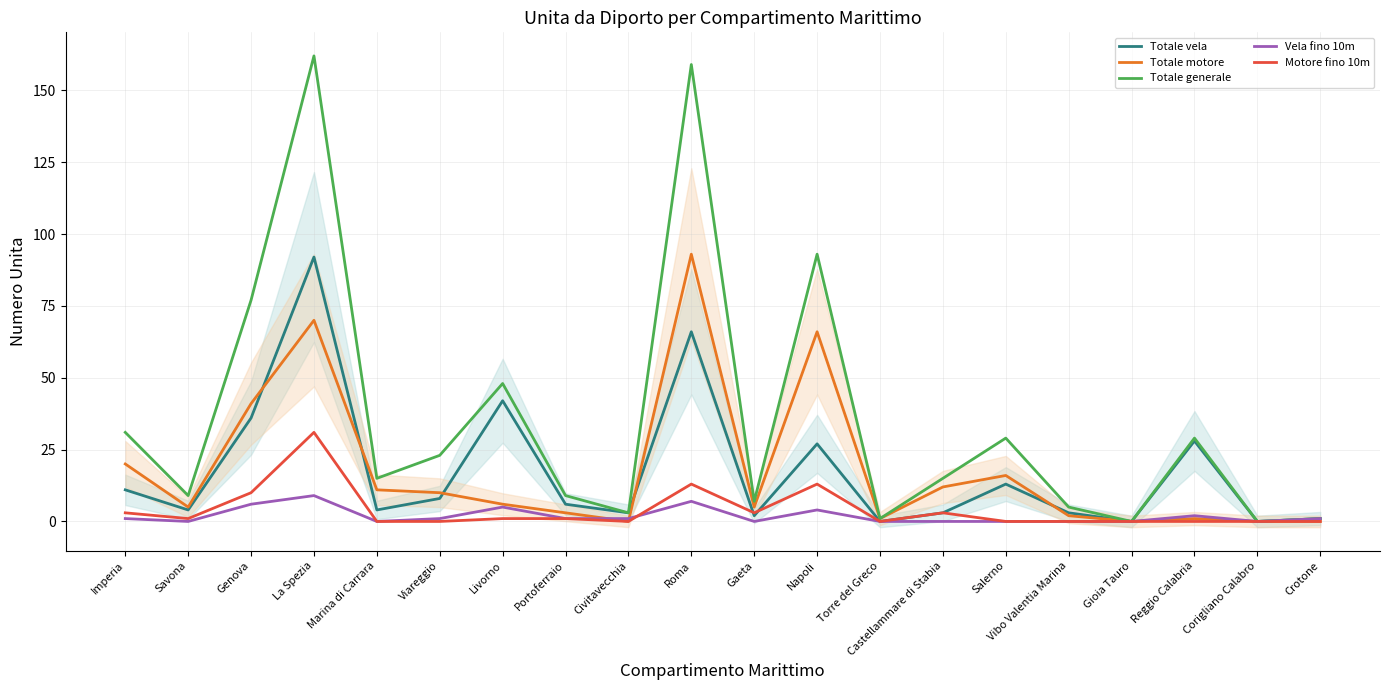

True or false: Vela fino 10m has a value of 2 at Reggio Calabria.

True